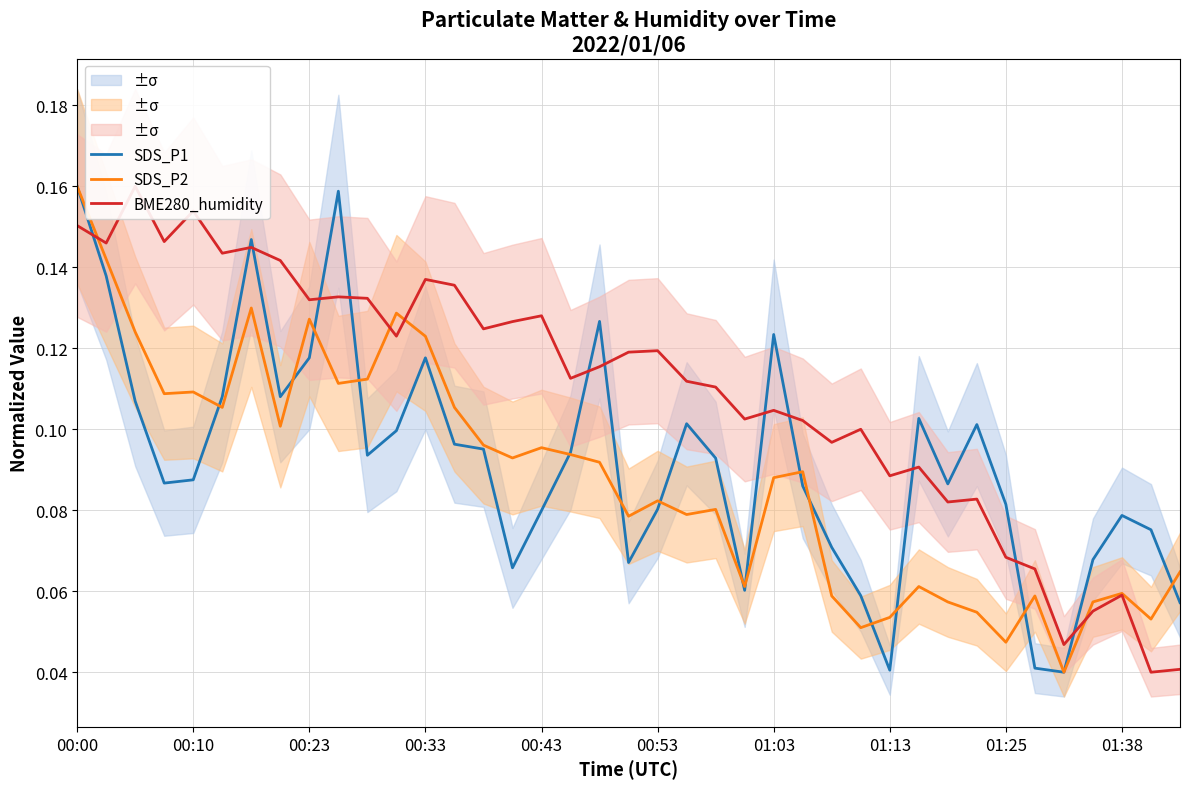

At which label does SDS_P2 reach its peak?

00:00